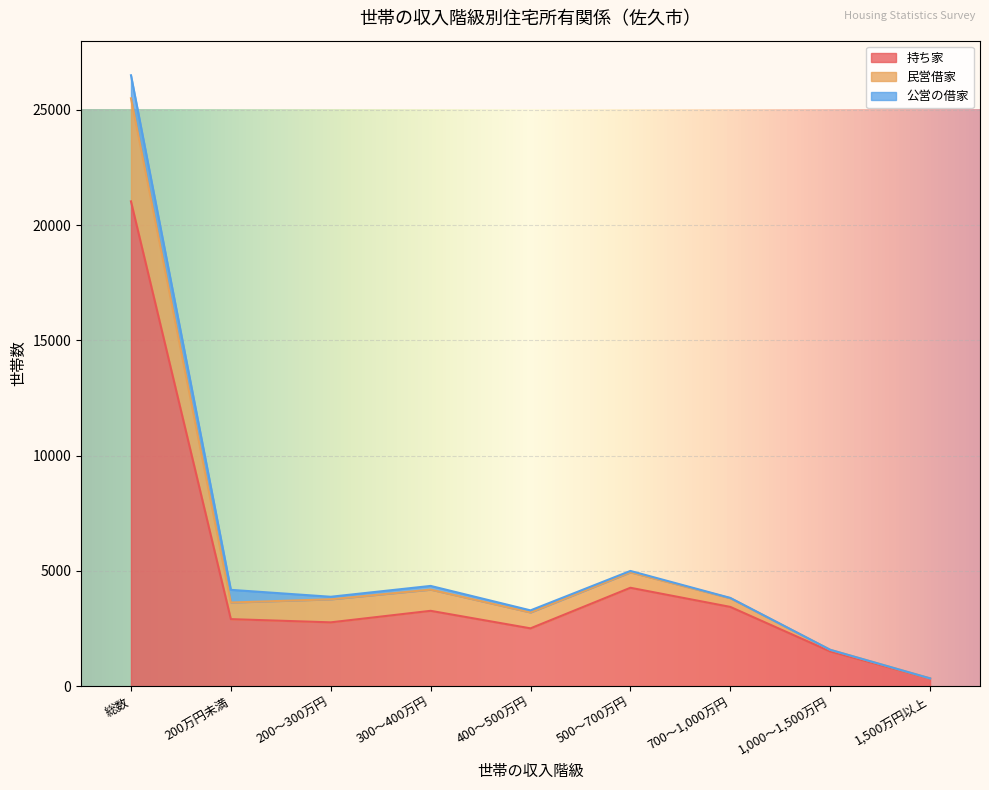

At which label does 持ち家 reach its minimum?

1,500万円以上